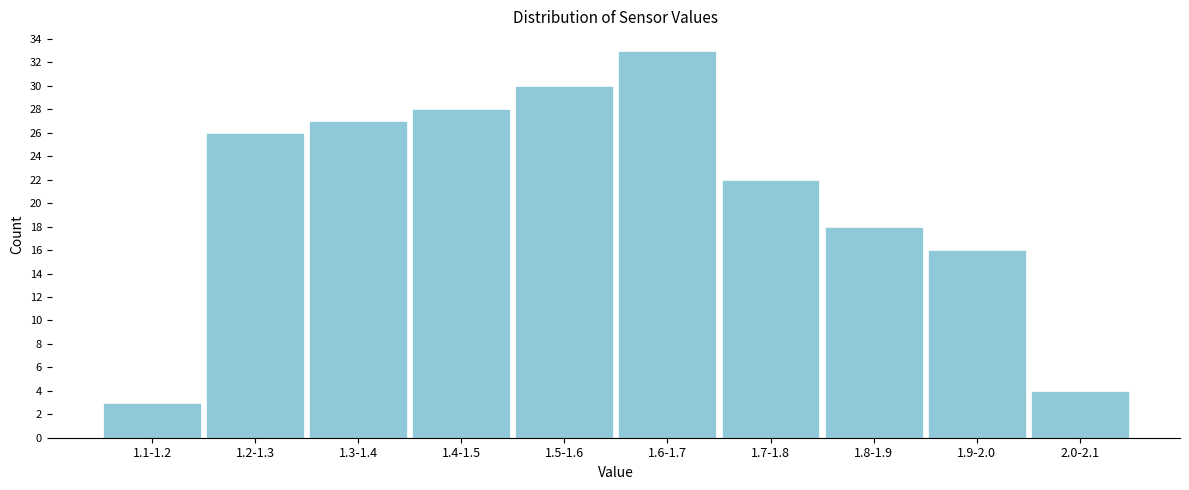

Reading left to right, list all the values displayed in this chart.

3	26	27	28	30	33	22	18	16	4